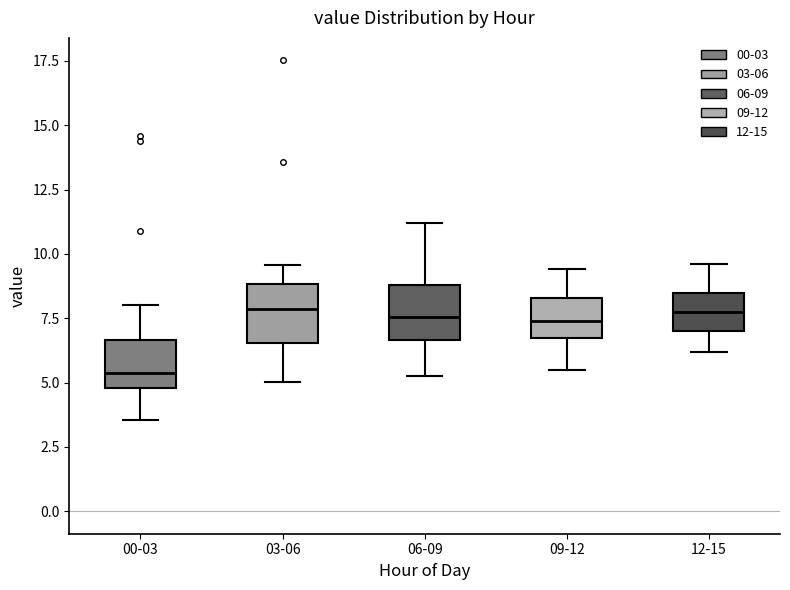

Reading left to right, transcribe this box plot: for each box, give where its median line is, the range the box spans, and where its two whiskers end, as read against the y-axis. The values are not printed on the chart, so give them approximately, as read against the axis.

00-03: median 5.5, box 5.0 to 6.5, whiskers 3.5 to 8.0
03-06: median 8.0, box 6.5 to 9.0, whiskers 5.0 to 9.5
06-09: median 7.5, box 6.5 to 9.0, whiskers 5.5 to 11.0
09-12: median 7.5, box 6.5 to 8.5, whiskers 5.5 to 9.5
12-15: median 8.0, box 7.0 to 8.5, whiskers 6.0 to 9.5